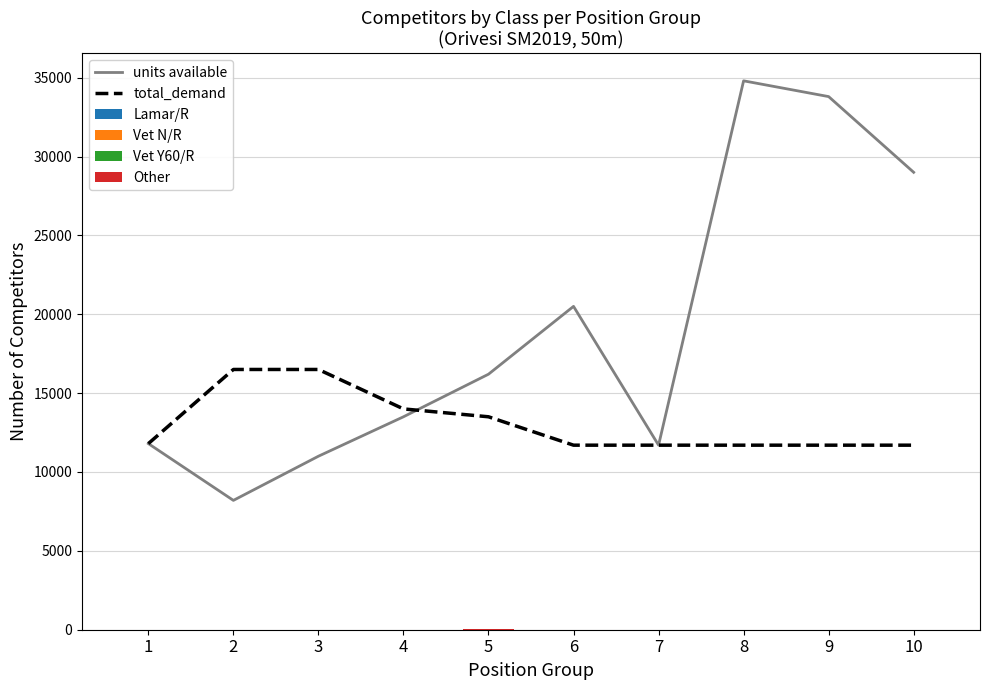

Is it true that Lamar/R equals 3 at 3?

True